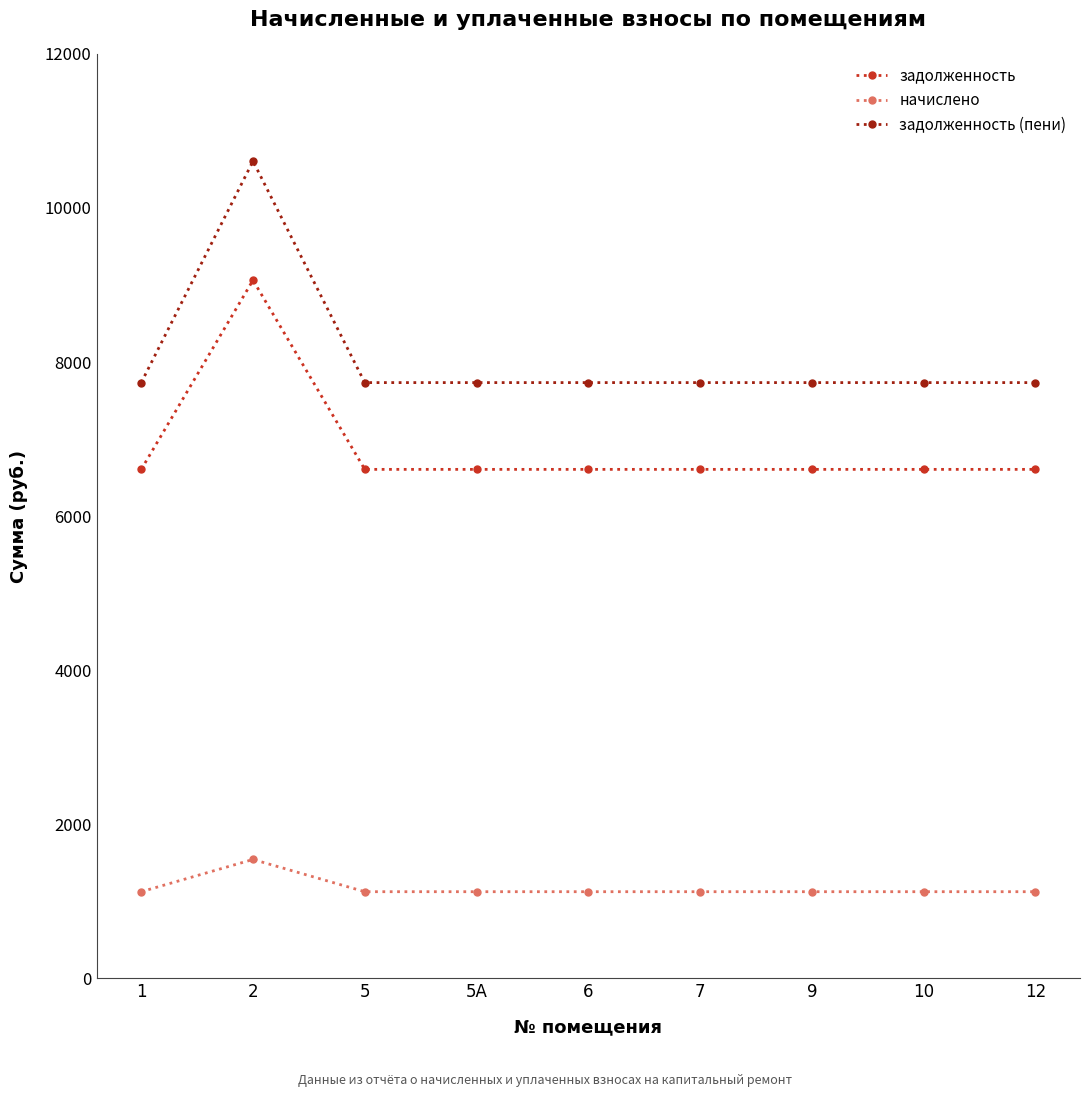

The value of задолженность at 10 is 1726.7. True or false?

False